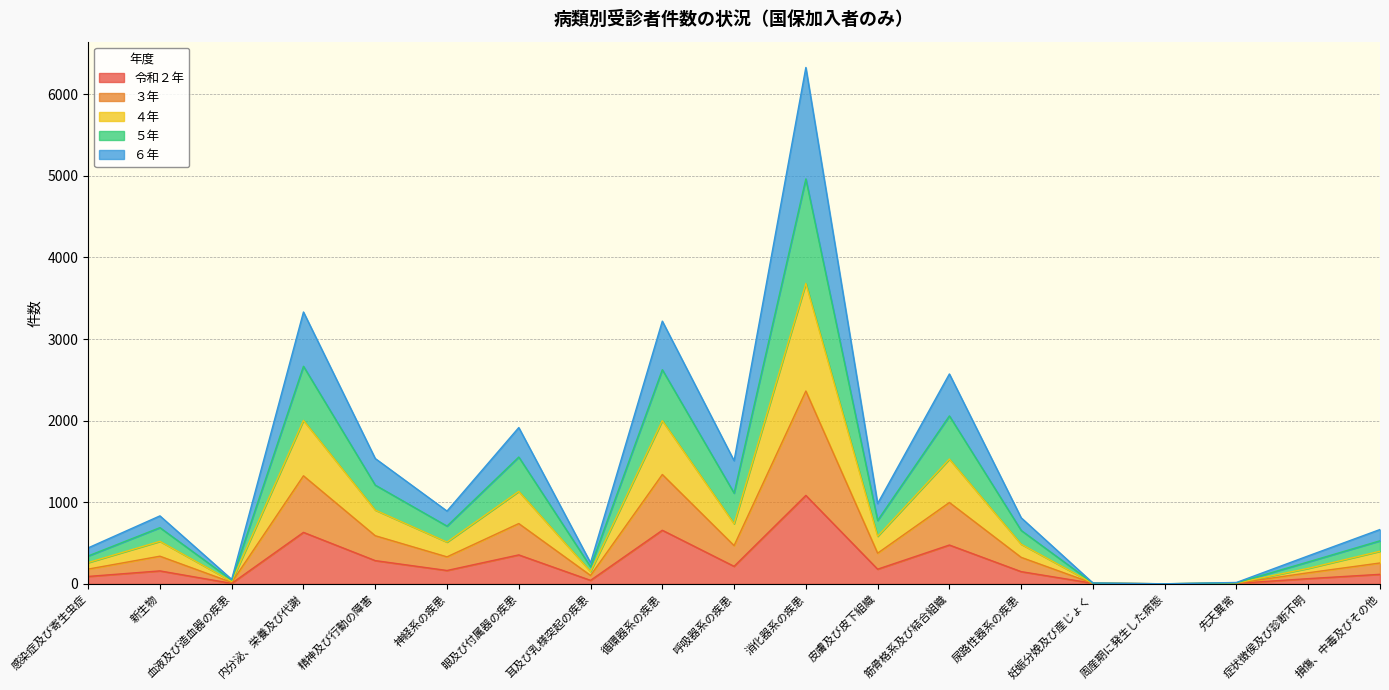

What is the total value across all series at 新生物?

833